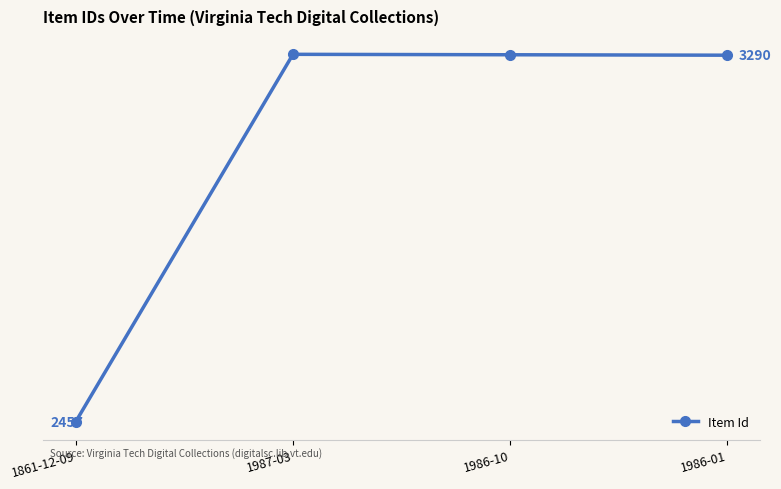

At which label does the data first exceed 3291?

1987-03